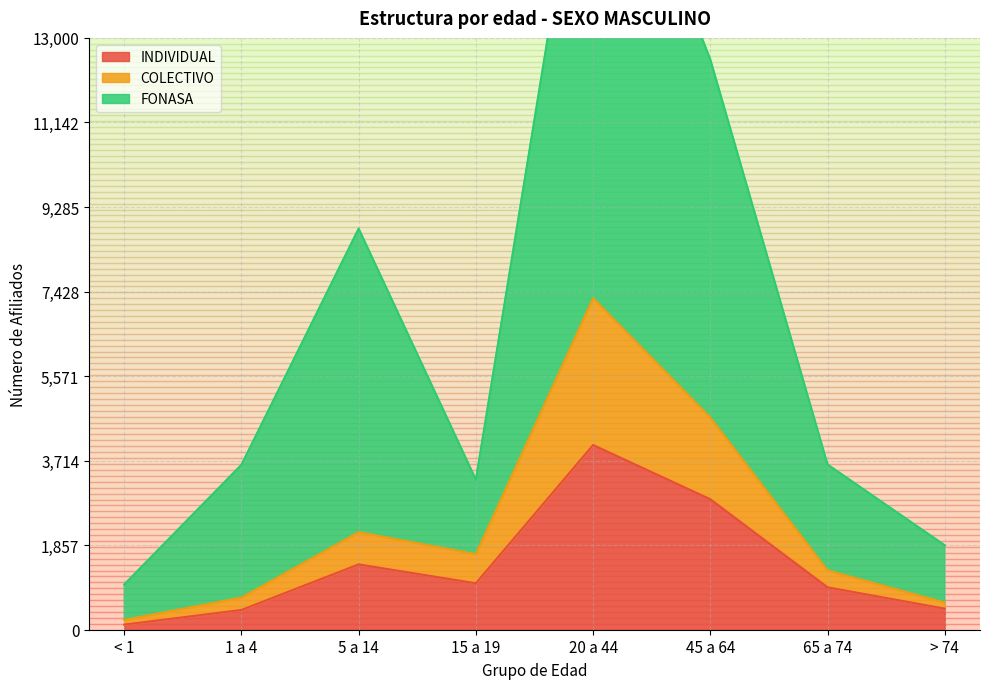

True or false: INDIVIDUAL has a value of 2865 at 45 a 64.

True